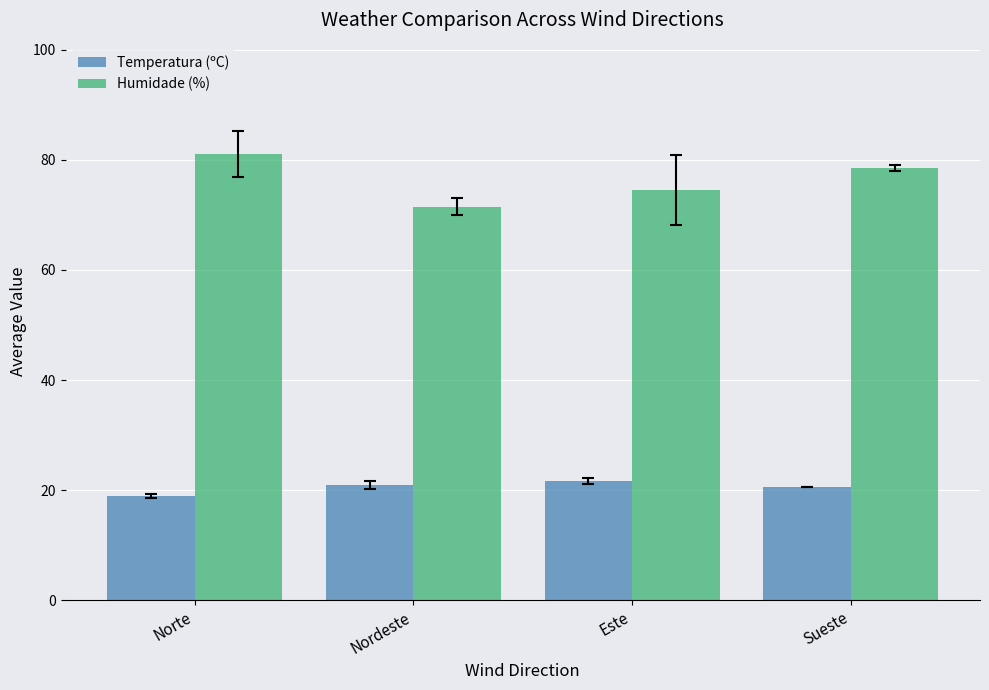

Where is Humidade (%) nearest to the value 76?

Este